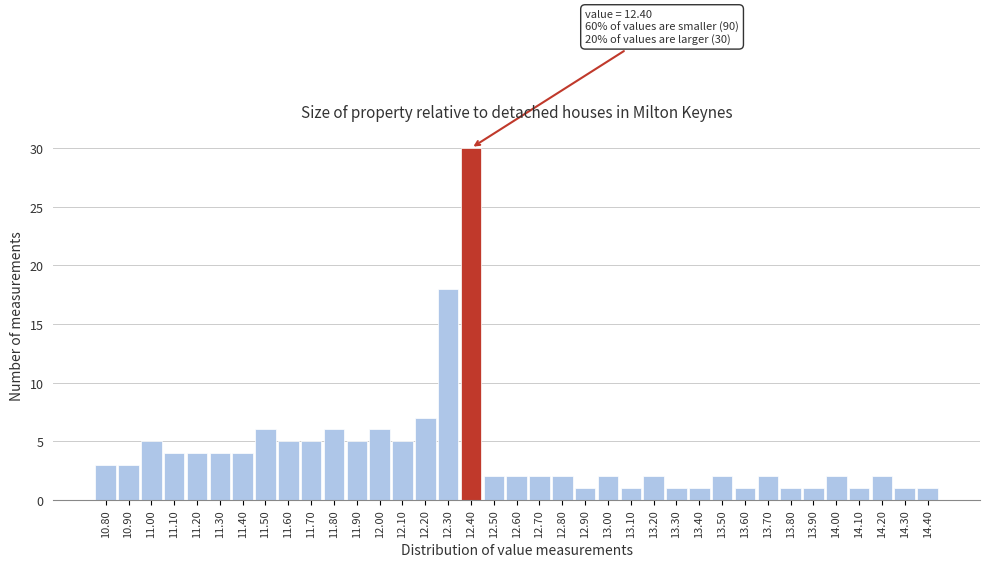

True or false: the data shows 1 at 14.30.

True